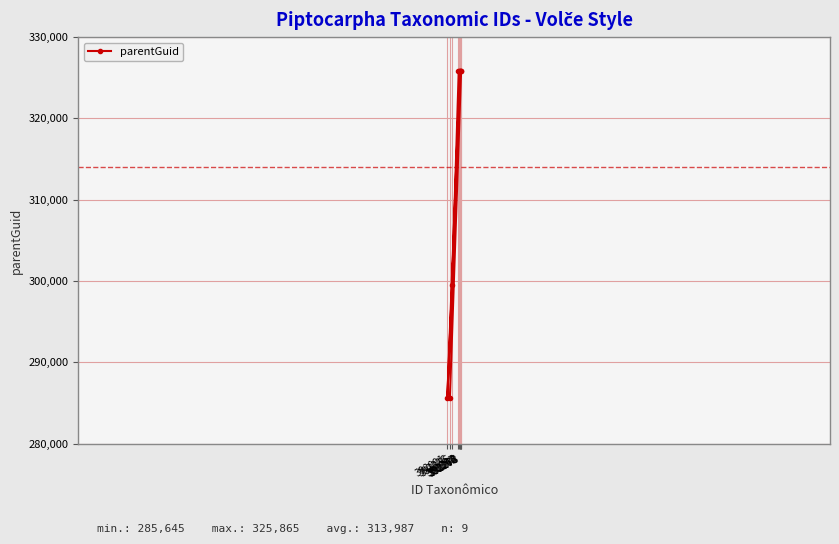

What is the difference between the second highest and second lowest values?

40220